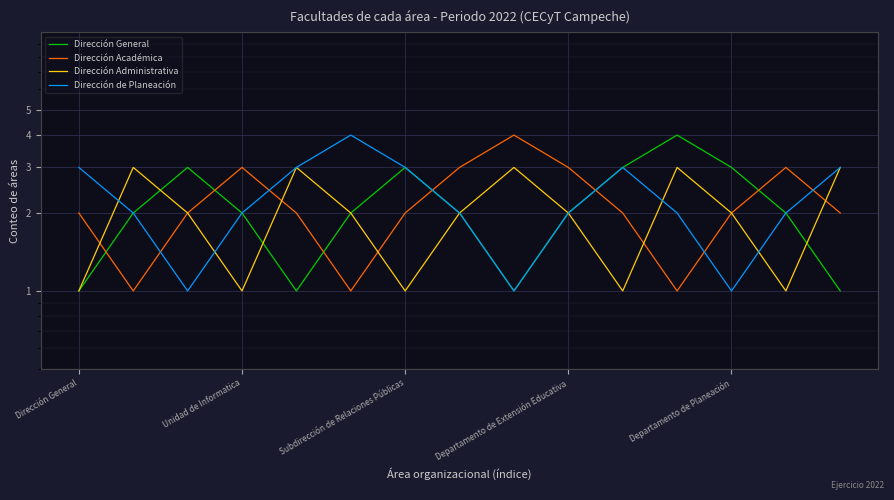

What is the sum of all Dirección de Planeación values?

34